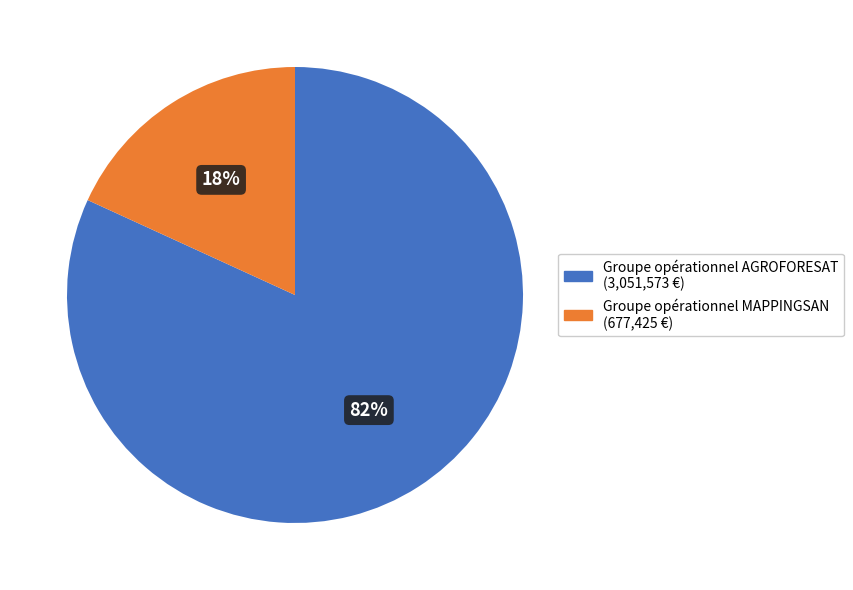

What percentage is the Groupe opérationnel AGROFORESAT slice, to the nearest percent?

82%